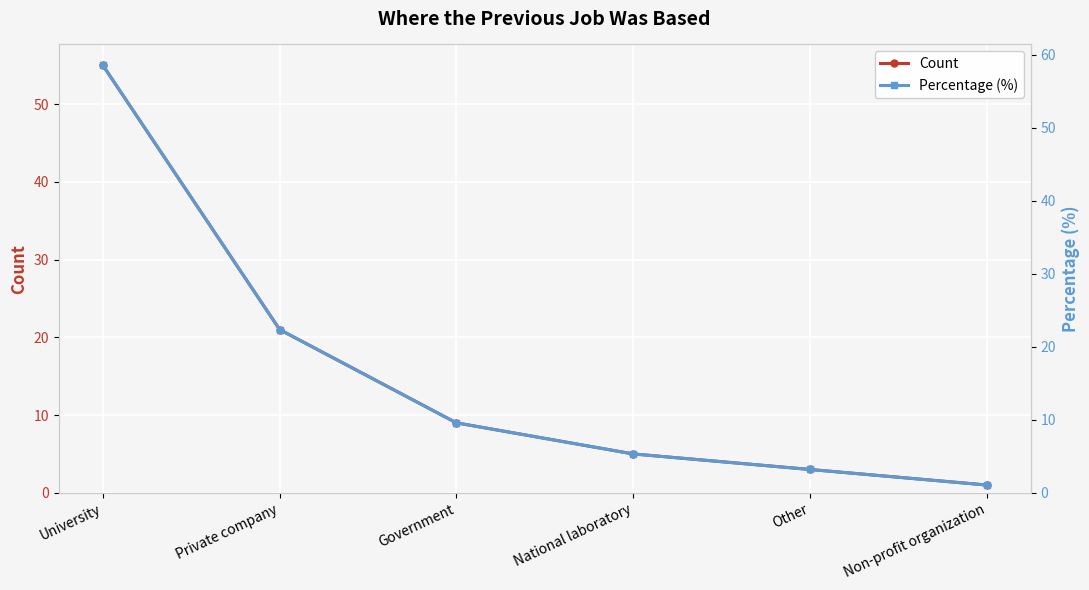

At which label is Count closest to 28?

Private company